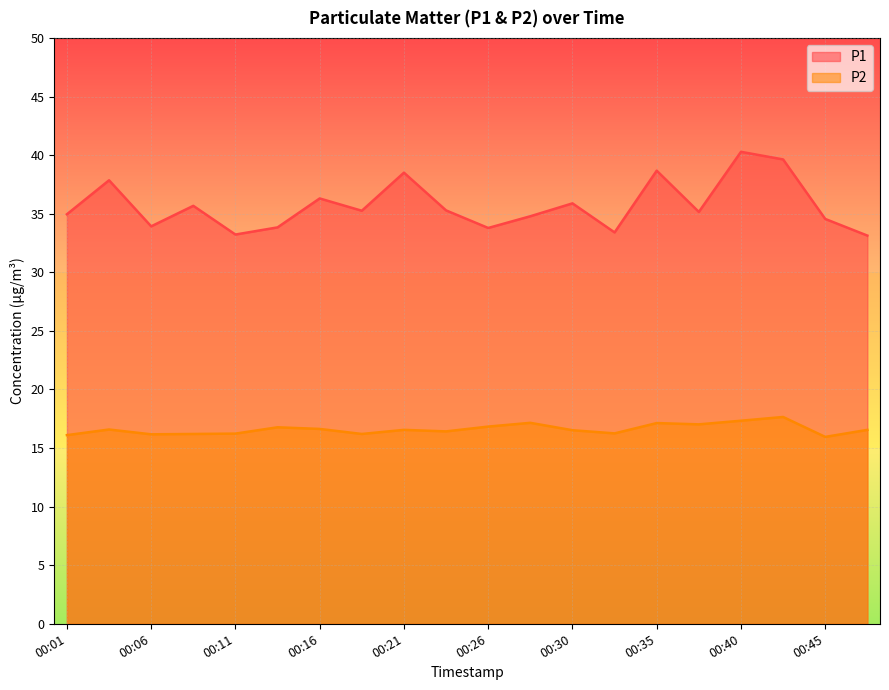

Reading left to right, what are all the values shown in this chart?

P1: 00:01=35.0	00:03=37.9	00:06=33.9	00:08=35.7	00:11=33.2	00:13=33.8	00:16=36.3	00:18=35.2	00:21=38.5	00:23=35.3	00:26=33.8	00:28=34.8	00:30=35.9	00:33=33.4	00:35=38.7	00:38=35.1	00:40=40.3	00:43=39.6	00:45=34.5	00:47=33.1
P2: 00:01=16.1	00:03=16.6	00:06=16.2	00:08=16.2	00:11=16.2	00:13=16.8	00:16=16.6	00:18=16.2	00:21=16.6	00:23=16.4	00:26=16.8	00:28=17.1	00:30=16.5	00:33=16.2	00:35=17.1	00:38=17.0	00:40=17.3	00:43=17.6	00:45=15.9	00:47=16.6